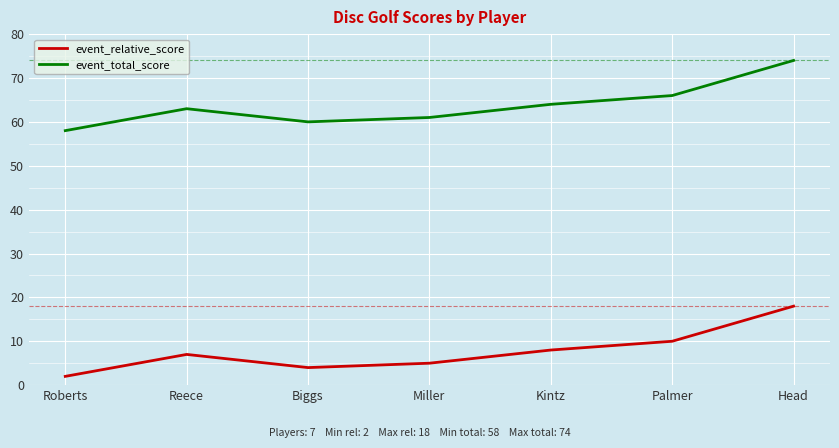

What is the difference between the event_relative_score values at Kintz and Head?

10